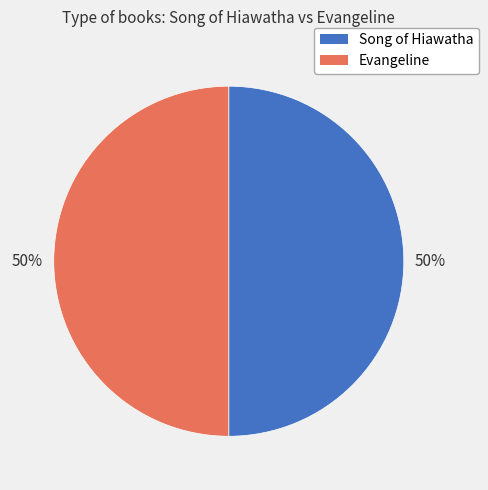

The Evangeline slice represents 38% of the pie. True or false?

False